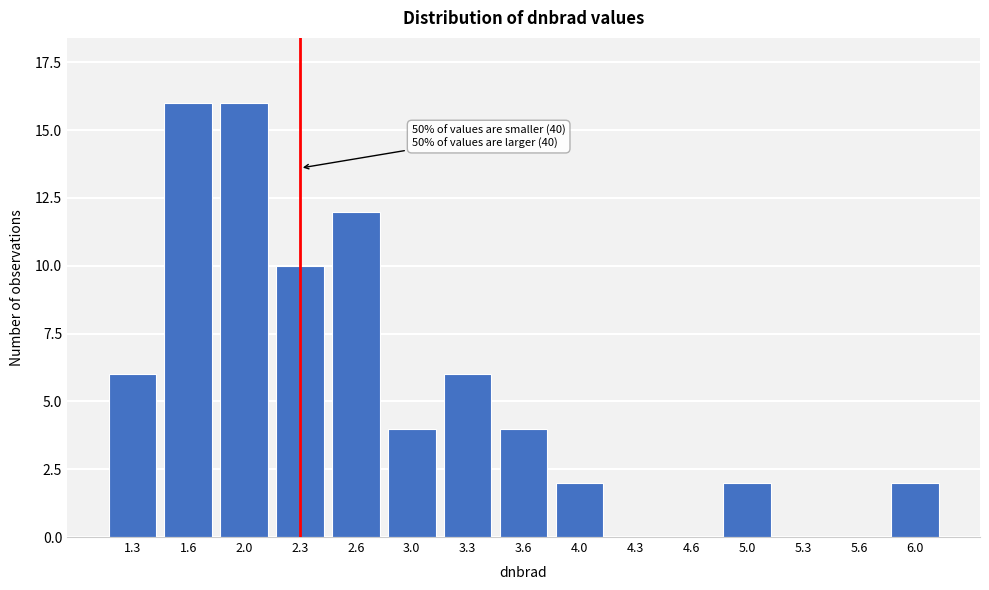

Reading left to right, list all the values displayed in this chart.

1.3=6	1.6=16	2.0=16	2.3=10	2.6=12	3.0=4	3.3=6	3.6=4	4.0=2	4.3=0	4.6=0	5.0=2	5.3=0	5.6=0	6.0=2